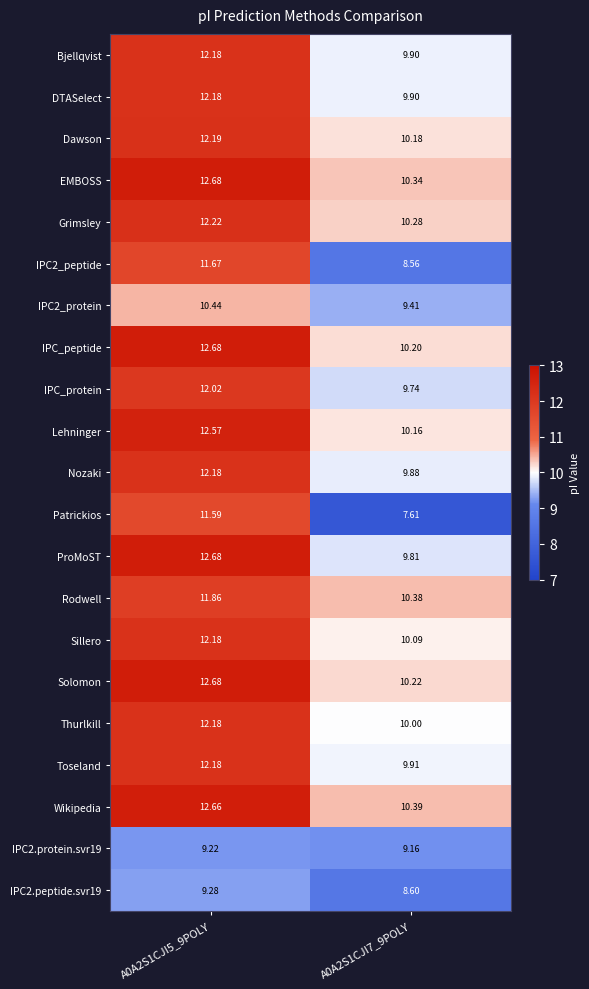

At which category is the sum across all series the highest?

A0A2S1CJI5_9POLY